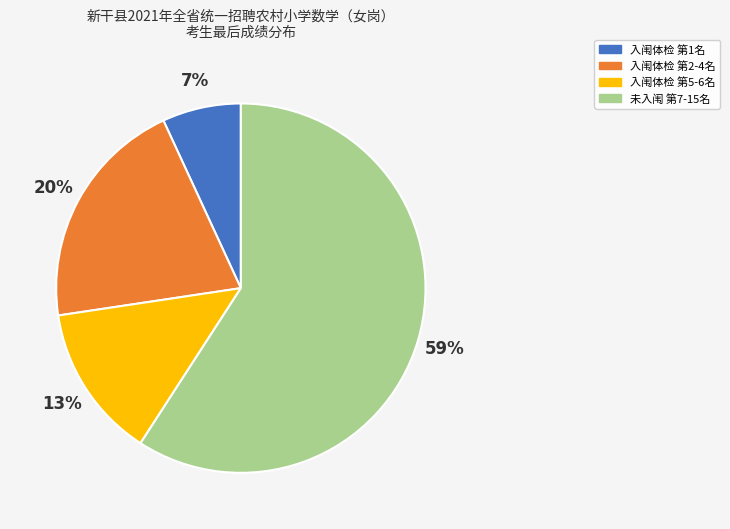

Which category has the biggest portion of the pie?

未入闱 第7-15名